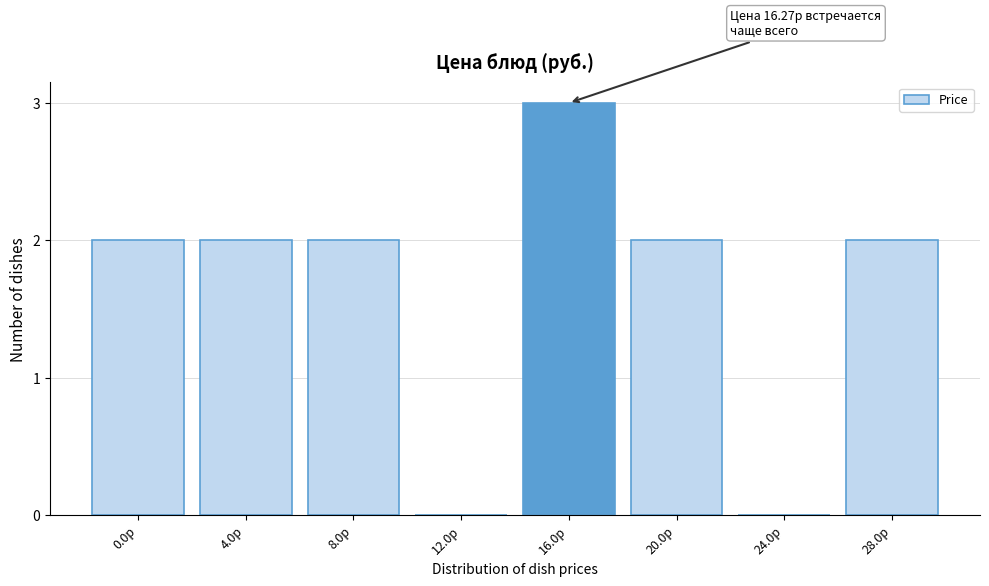

Reading left to right, transcribe all the data shown in this chart.

0.0р=2	4.0р=2	8.0р=2	12.0р=0	16.0р=3	20.0р=2	24.0р=0	28.0р=2